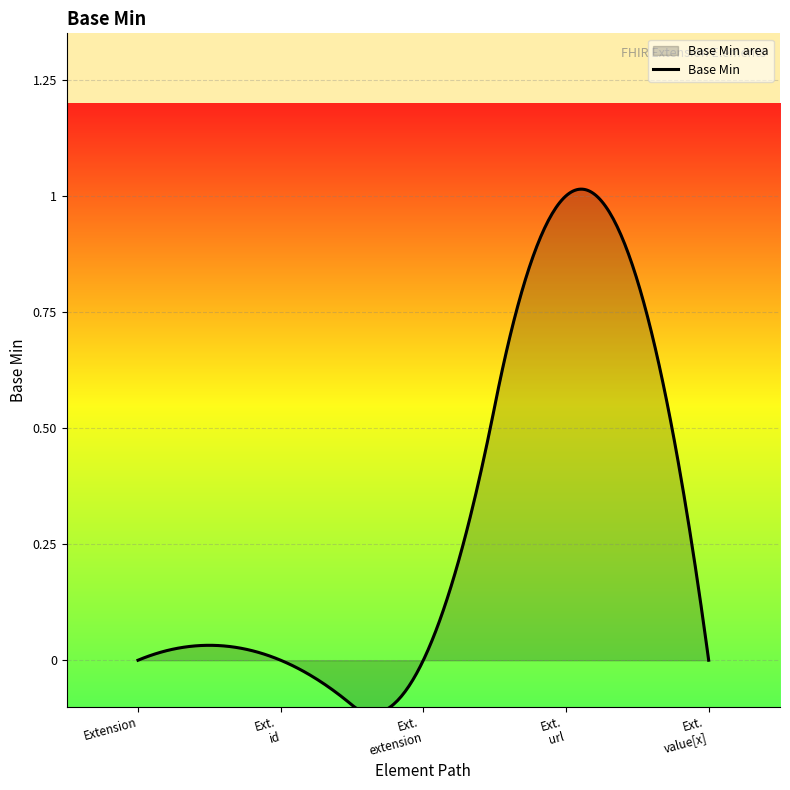

Is it true that the value at Extension.id is 0?

True